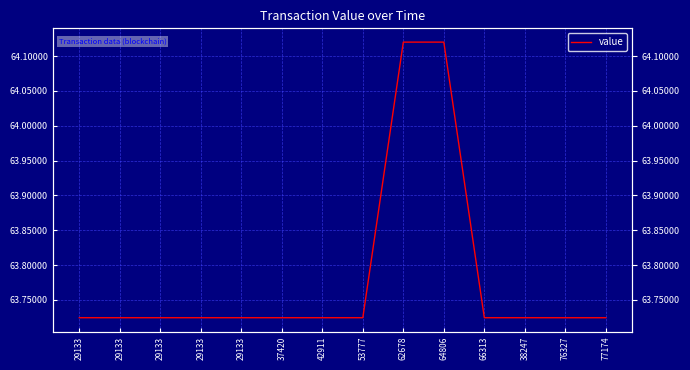

What is the label of the 8th point from the left?

53777